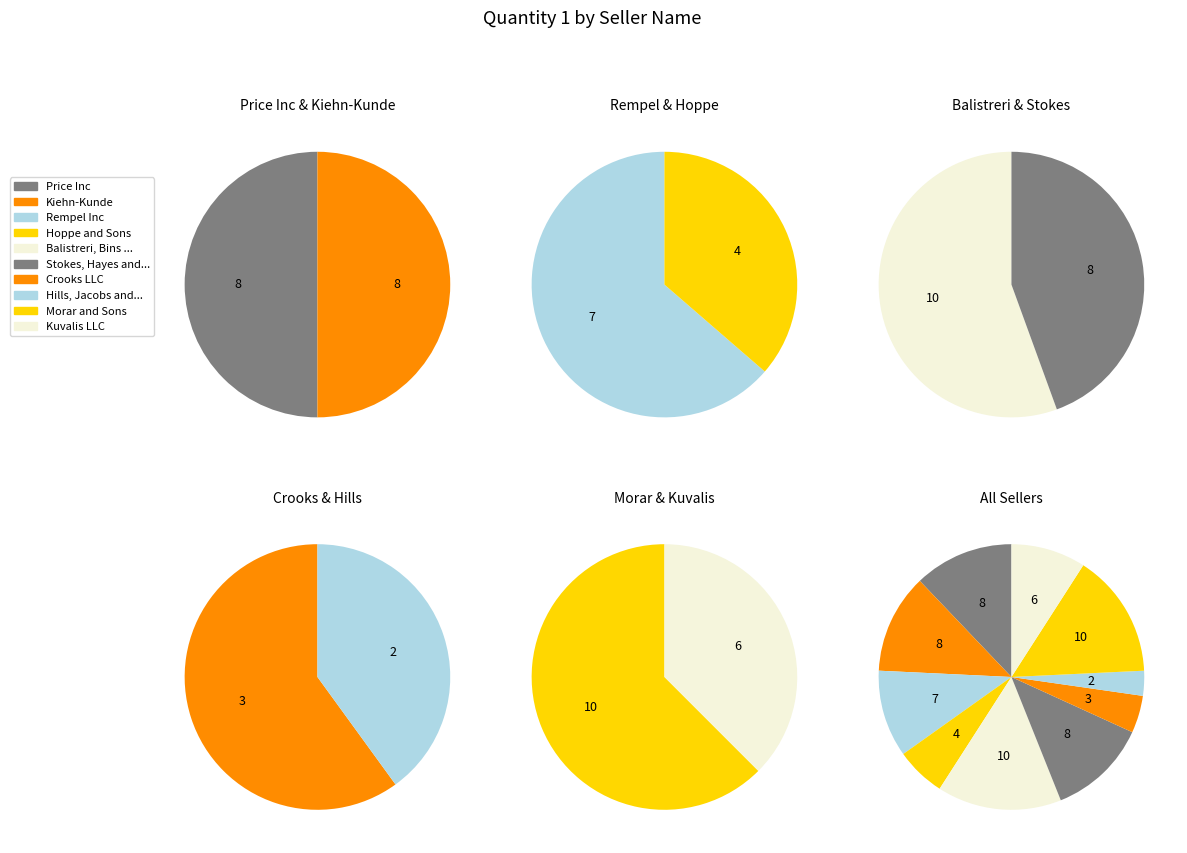

Is Kiehn-Kunde the majority of the pie?

No